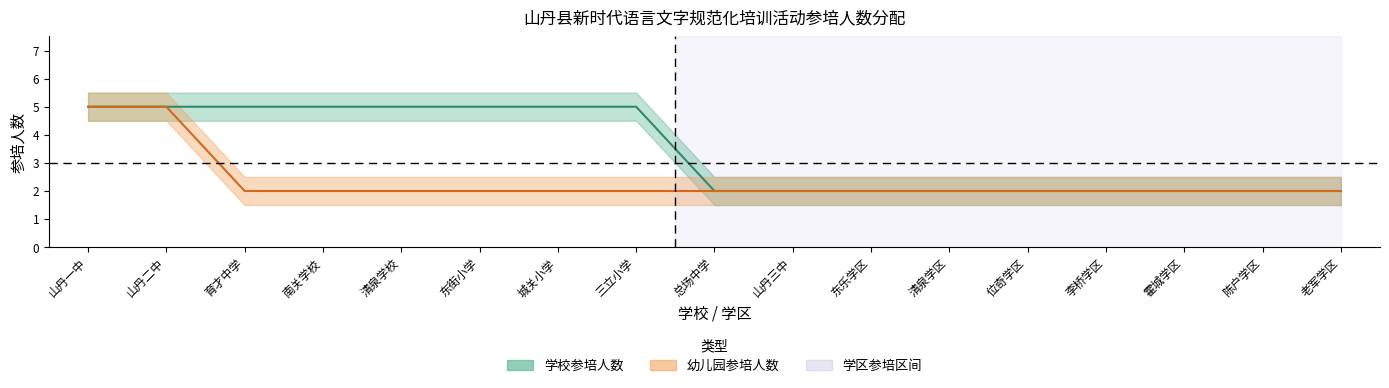

True or false: schools has more than 2 points higher than both neighbors.

False